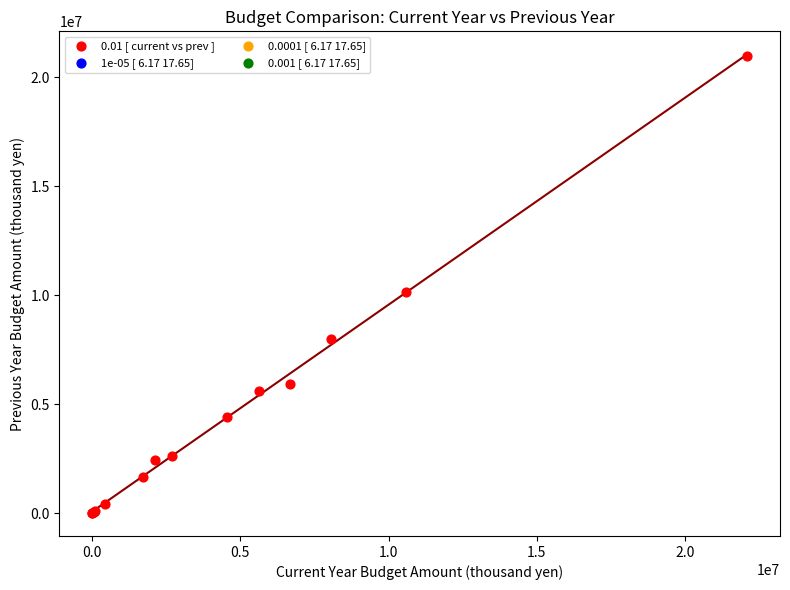

What Y value in the scatter plot is closest to 10500878?

10171392